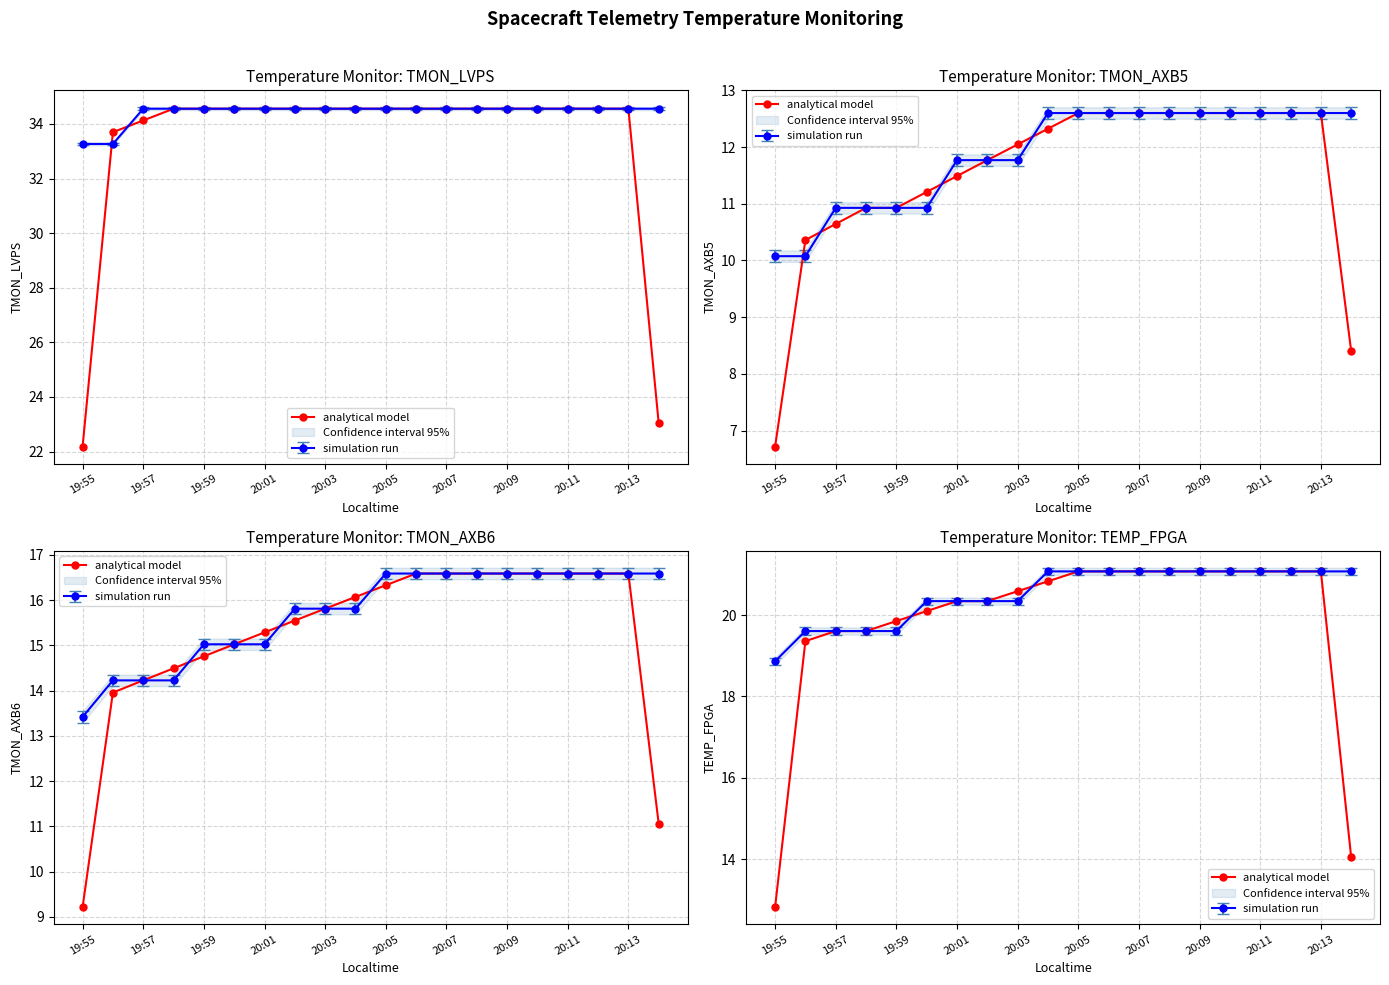

What is the value of the 19th point from the left?

21.1